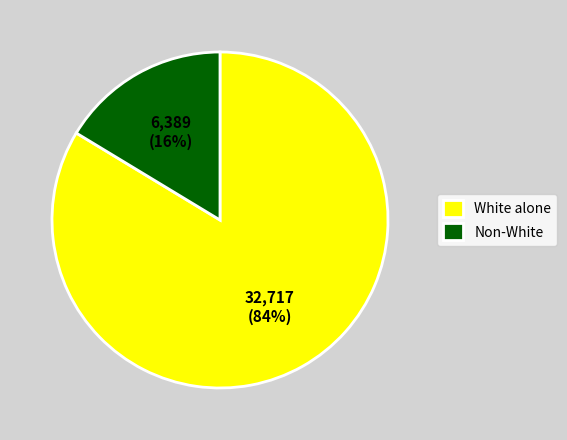

To the nearest percent, what portion does White alone represent?

84%